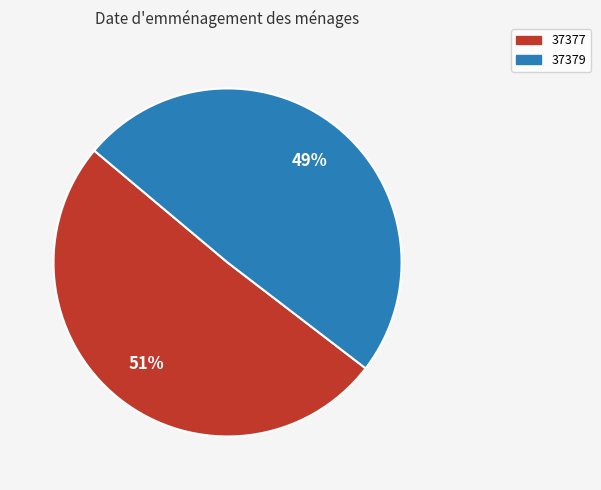

Which slice is the largest?

37377